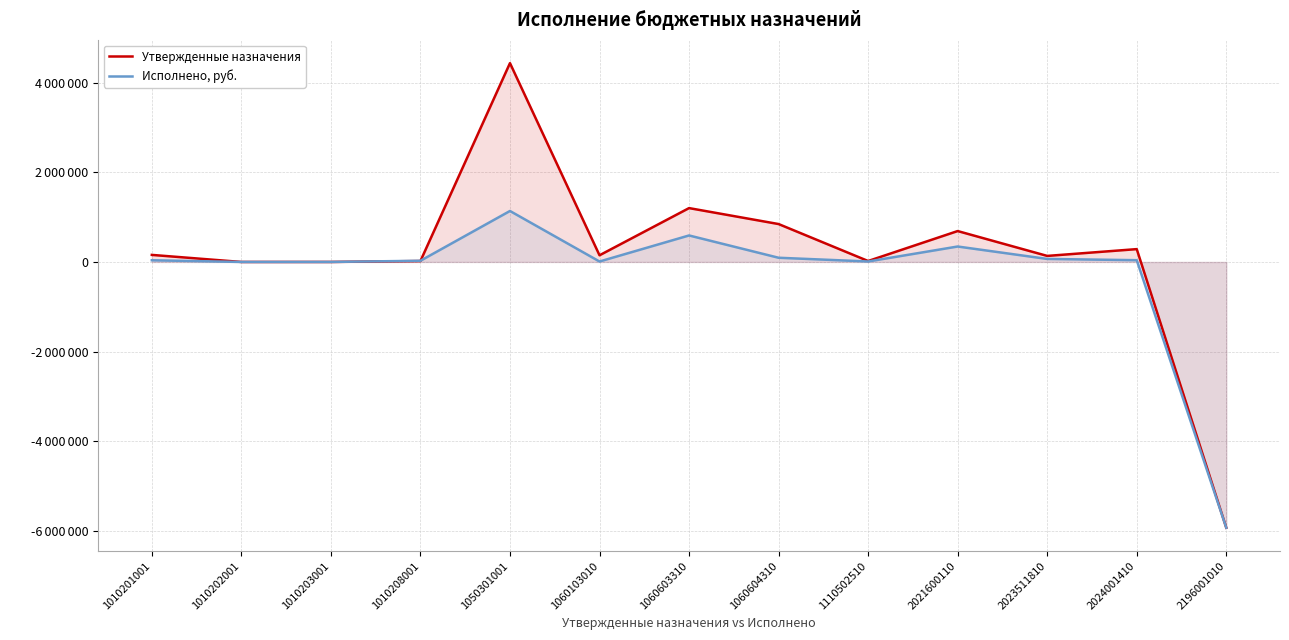

Reading left to right, what are all the values shown in this chart?

Утвержденные назначения: 157667.0	15.0	211.0	20800.0	4437061.0	149000.0	1202000.0	846000.0	21212.0	689594.0	134910.0	286582.0	-5931049.6
Исполнено, руб.: 37806.2	0.0	439.3	26557.4	1137494.0	10241.8	591433.7	93979.9	10606.2	344796.0	67455.0	39495.0	-5931049.6